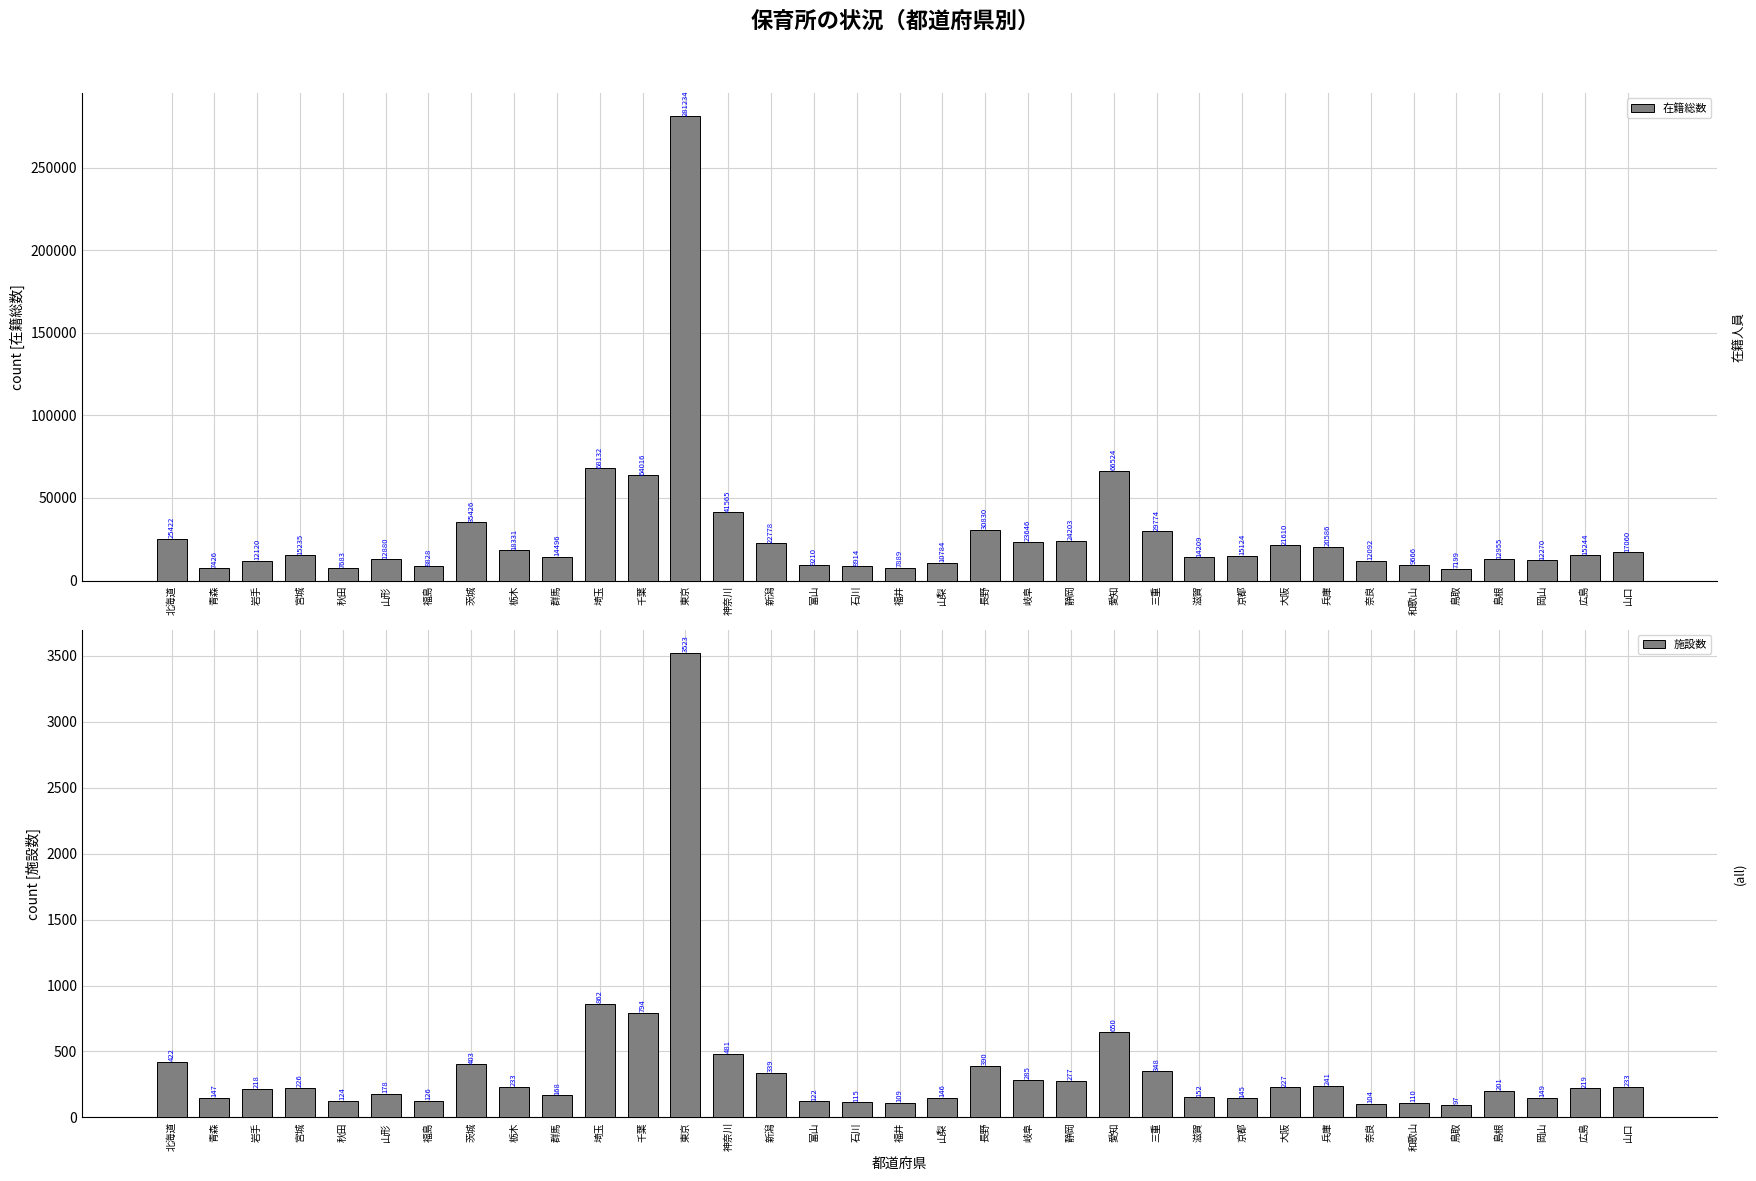

Which series has the largest total across all categories?

在籍総数